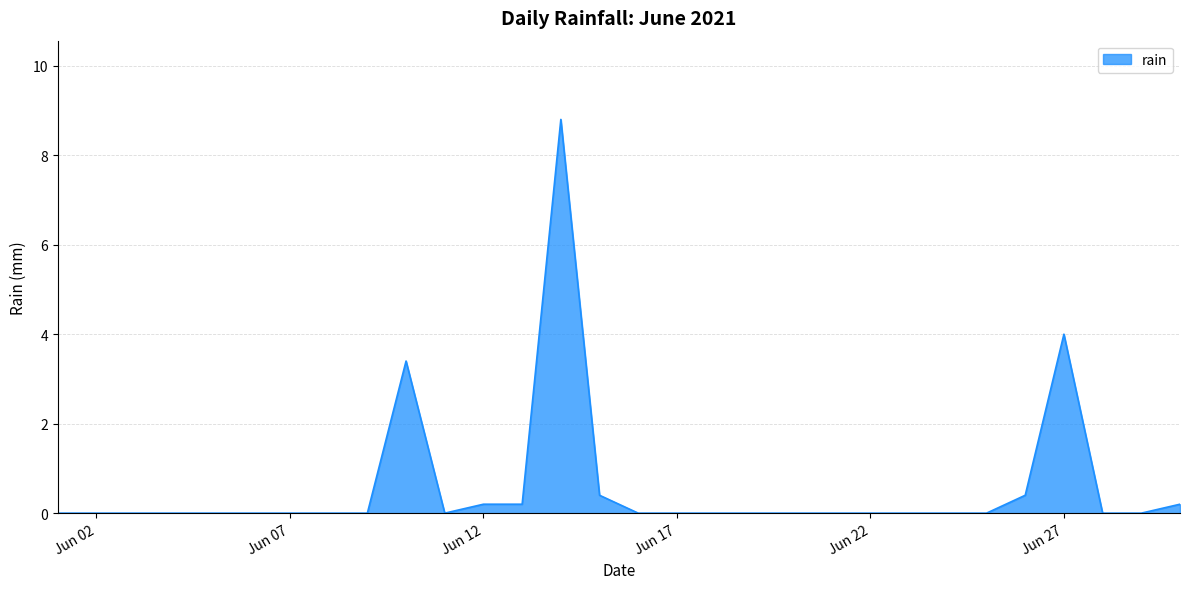

What is the maximum value shown in the chart?

8.8